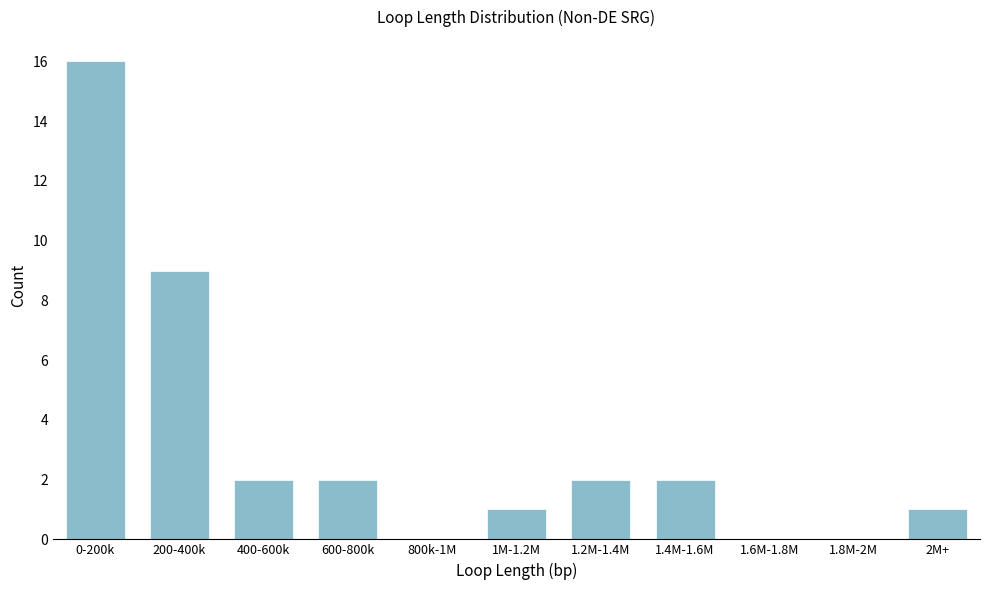

Reading left to right, list all the values displayed in this chart.

0-200k=16	200-400k=9	400-600k=2	600-800k=2	800k-1M=0	1M-1.2M=1	1.2M-1.4M=2	1.4M-1.6M=2	1.6M-1.8M=0	1.8M-2M=0	2M+=1